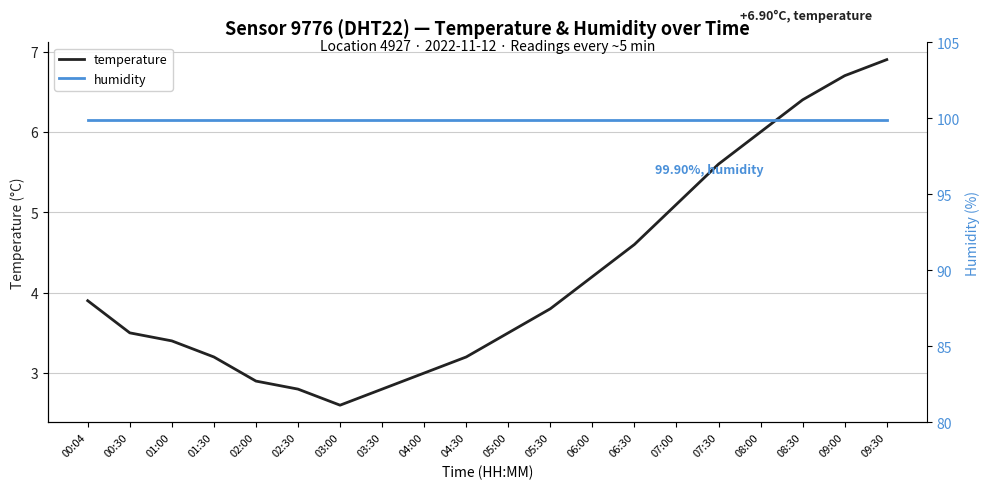

Count the number of data series in this chart.

2